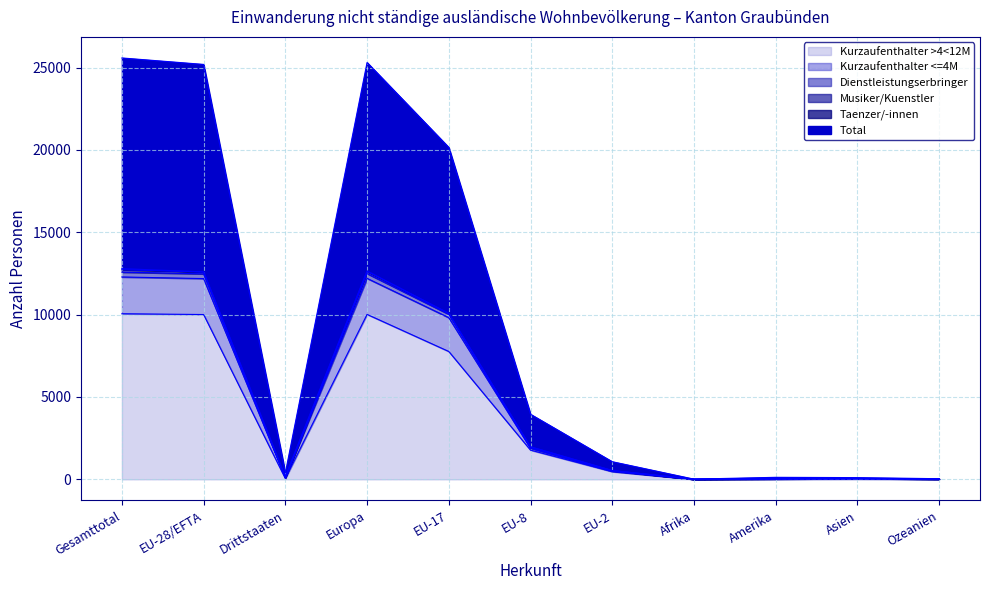

Reading left to right, extract all data points from this chart.

Kurzaufenthalter >4<12M: Gesamttotal=10054	EU-28/EFTA=10005	Drittstaaten=49	Europa=10013	EU-17=7762	EU-8=1773	EU-2=466	Afrika=1	Amerika=12	Asien=23	Ozeanien=5
Kurzaufenthalter <=4M: Gesamttotal=12286	EU-28/EFTA=12188	Drittstaaten=98	Europa=12201	EU-17=9815	EU-8=1881	EU-2=487	Afrika=6	Amerika=22	Asien=44	Ozeanien=13
Dienstleistungserbringer: Gesamttotal=12791	EU-28/EFTA=12595	Drittstaaten=196	Europa=12653	EU-17=10075	EU-8=1975	EU-2=535	Afrika=6	Amerika=61	Asien=52	Ozeanien=19
Total: Gesamttotal=25582	EU-28/EFTA=25190	Drittstaaten=392	Europa=25306	EU-17=20150	EU-8=3950	EU-2=1070	Afrika=12	Amerika=122	Asien=104	Ozeanien=38